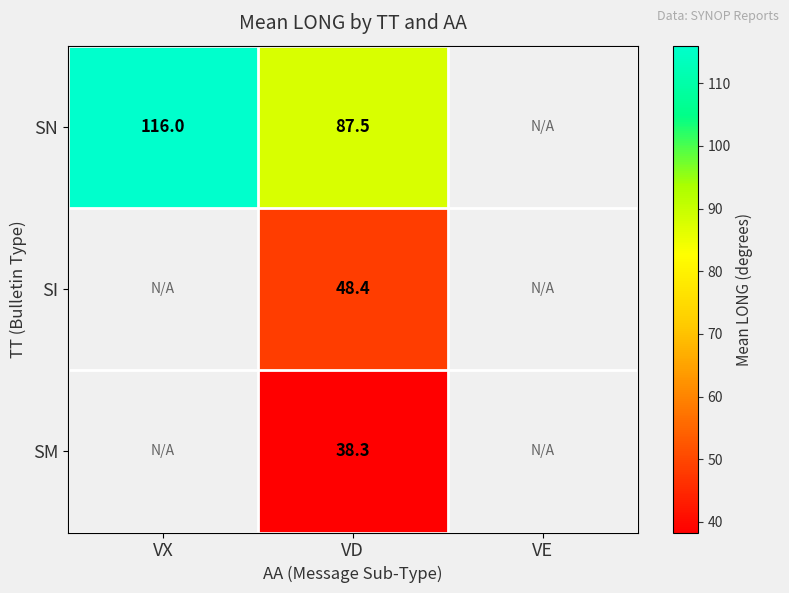

At which category does the chart reach its peak across all series?

VX